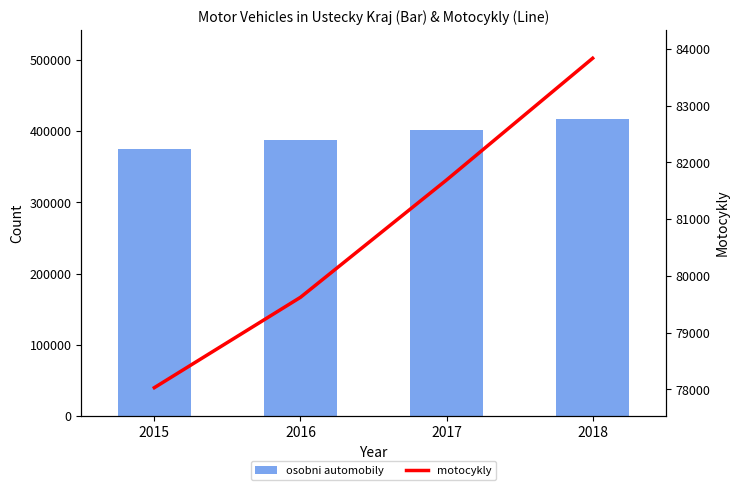

Reading left to right, list all the values displayed in this chart.

osobni automobily: 2015=374958	2016=387109	2017=401720	2018=417010
motocykly: 2015=78030	2016=79622	2017=81690	2018=83835